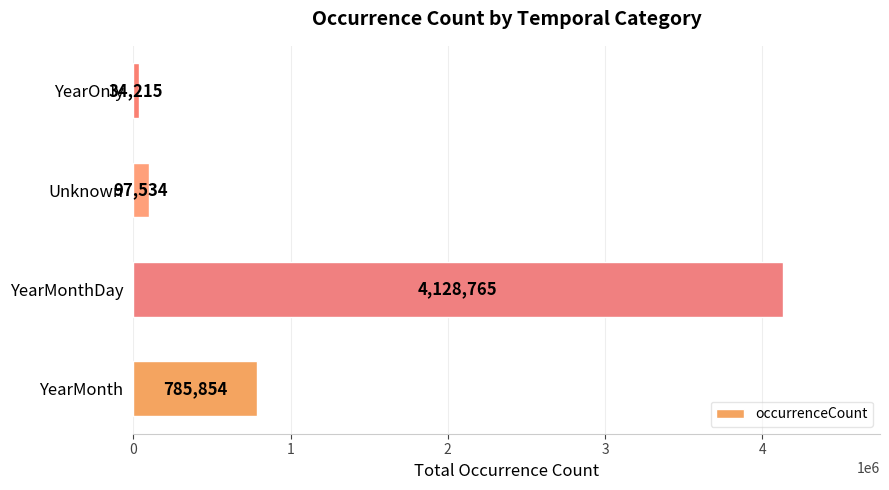

The value at YearMonthDay is 7093765. True or false?

False